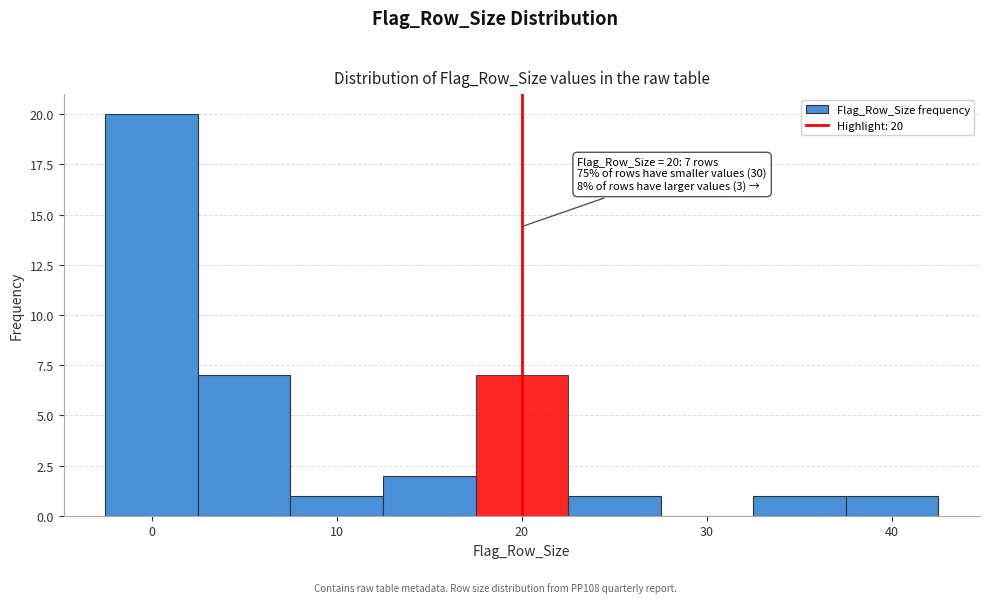

Over which range of the x-axis is the bar tallest?

-2.5 to 2.5